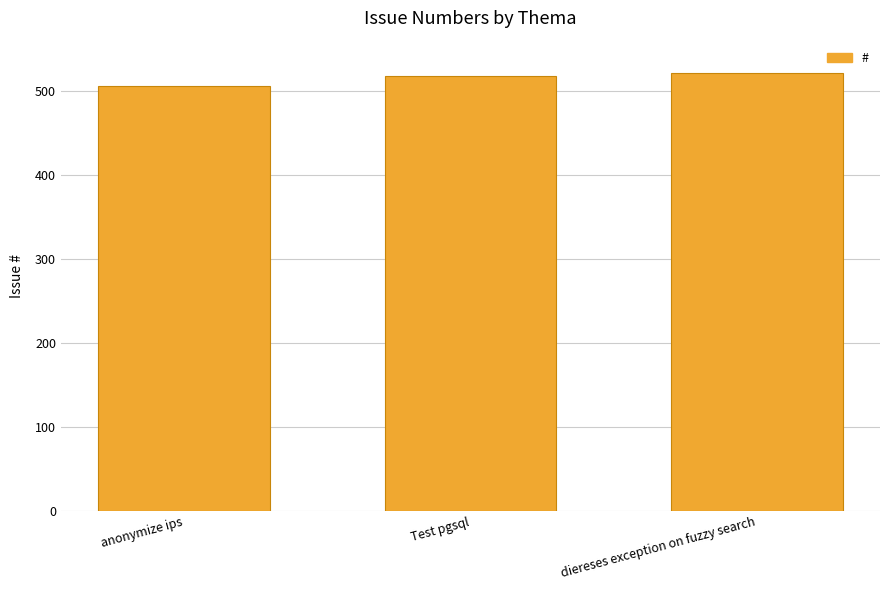

What is the difference between the values at anonymize ips and Test pgsql?

12